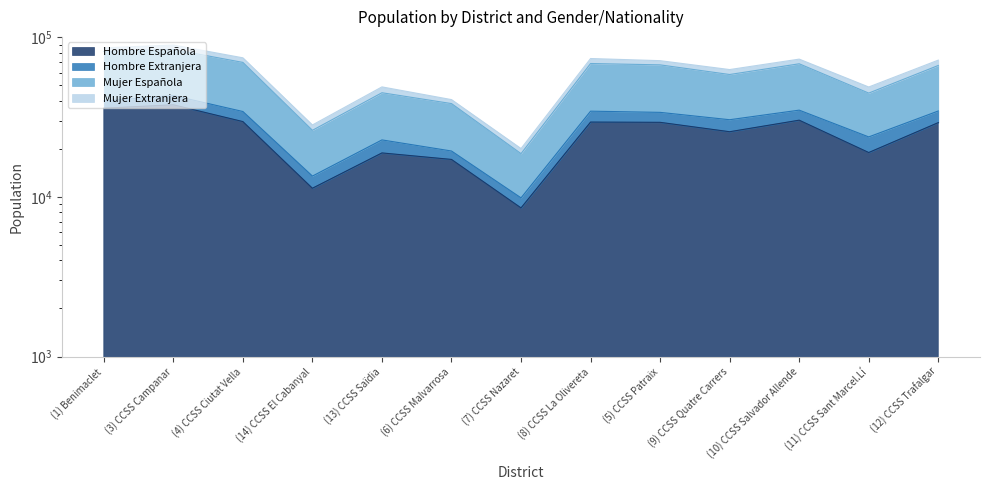

Which label corresponds to the smallest value in the chart?

(7) CCSS Nazaret